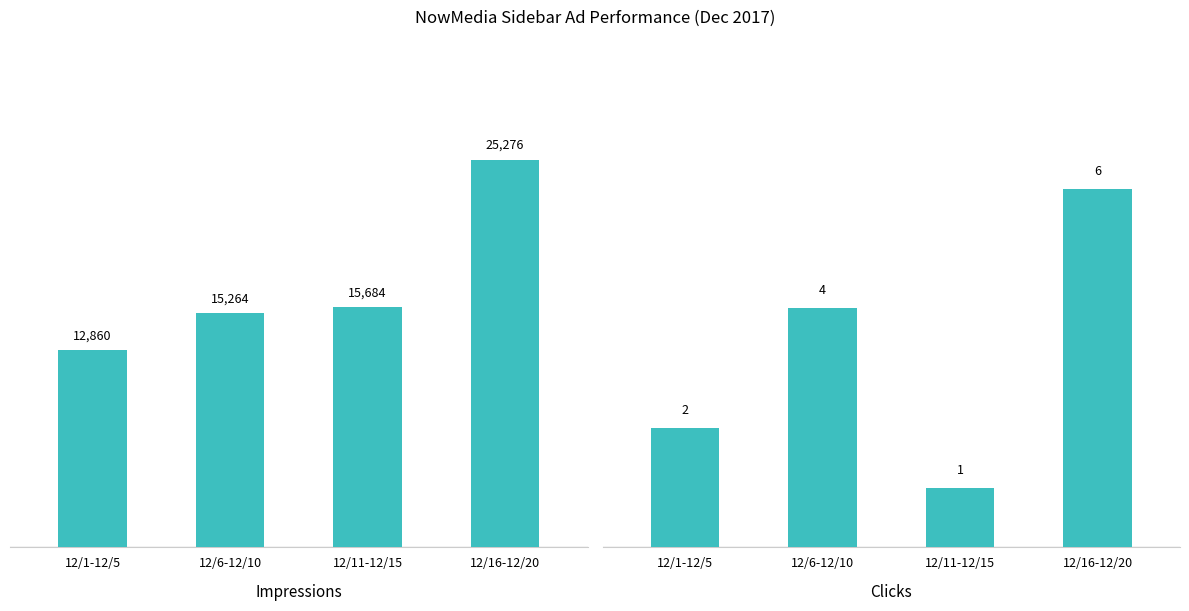

How many groups of bars are there?

4